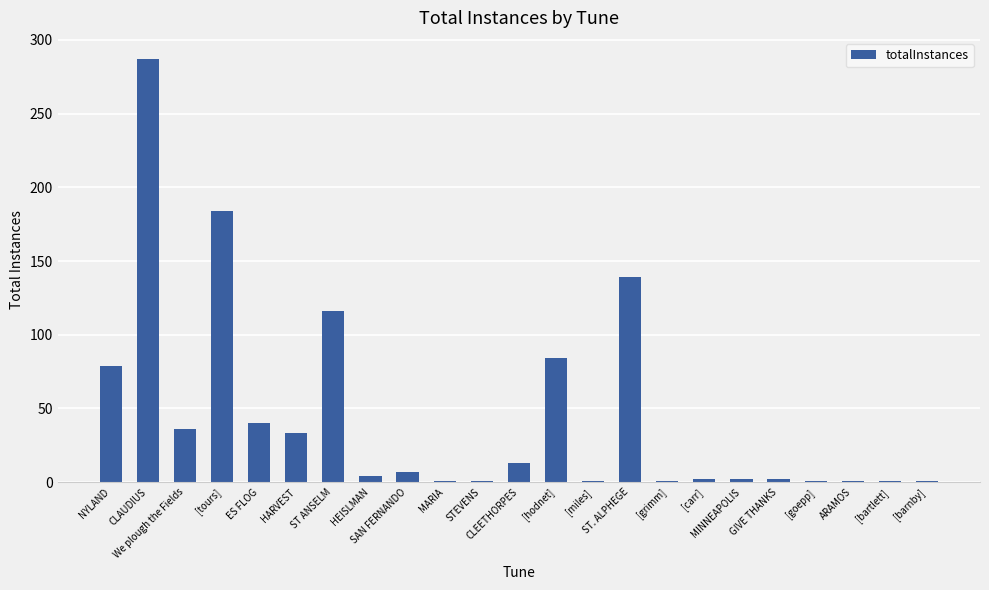

What is the sum of all values?

1036